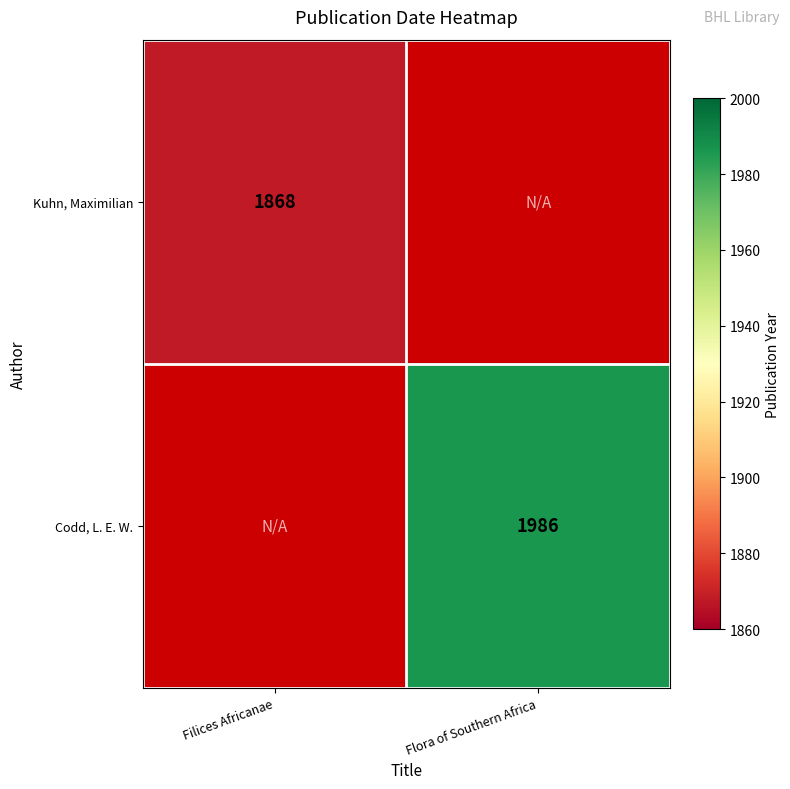

At which category does the chart reach its peak across all series?

Flora of Southern Africa